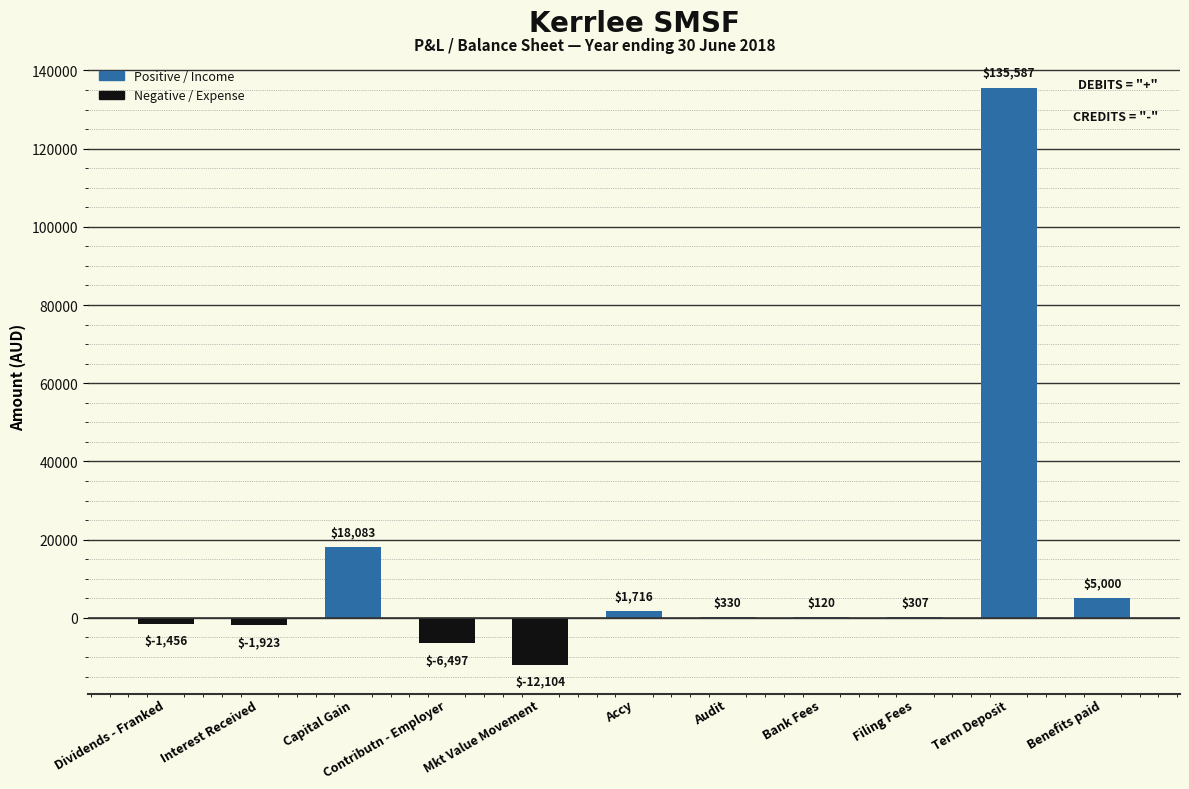

What is the difference between the values at Bank Fees and Contributn - Employer?

6616.5